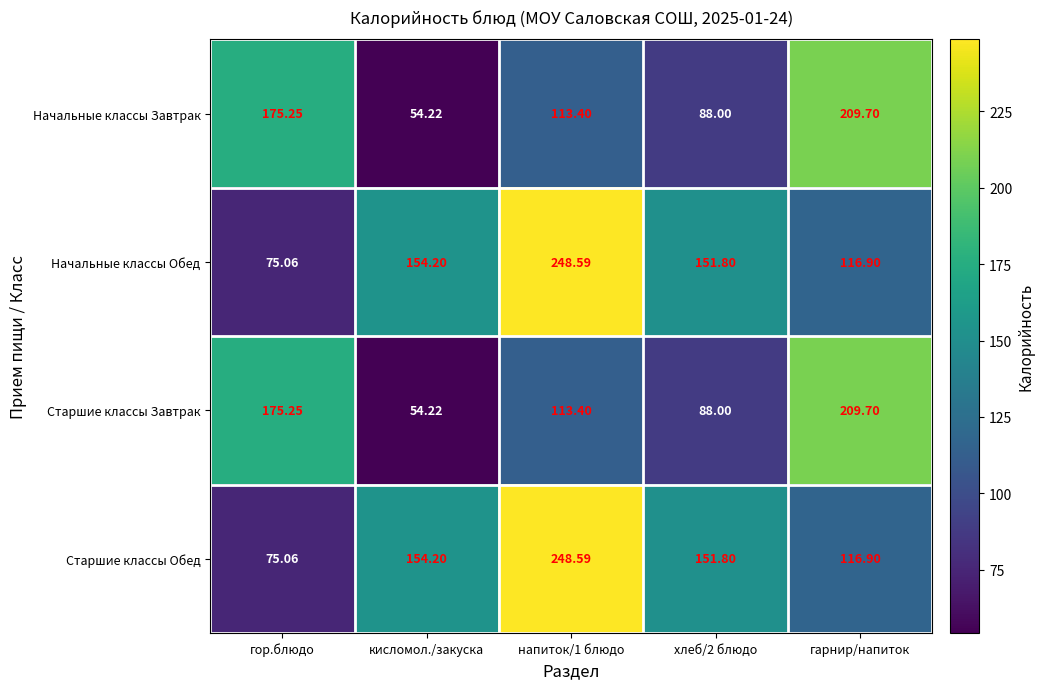

How many data points does each series have?

5